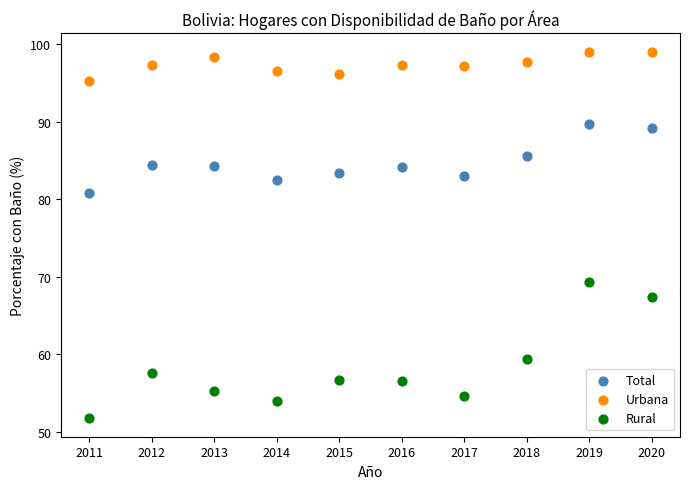

What is the X range (max minus min) for the scatter plot?

9.0